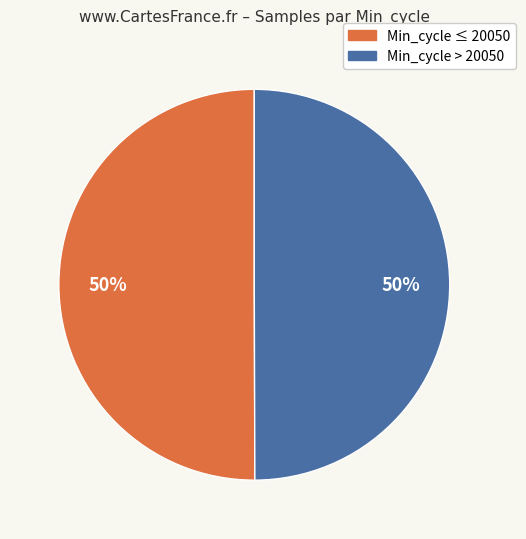

To the nearest percent, what is the average slice percentage?

50%